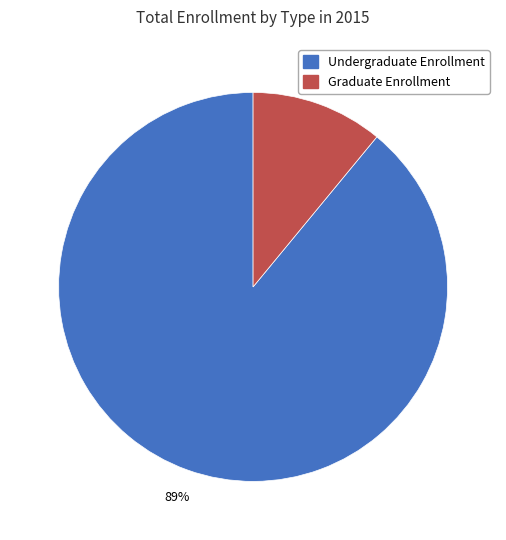

To the nearest percent, what portion does Graduate Enrollment represent?

11%